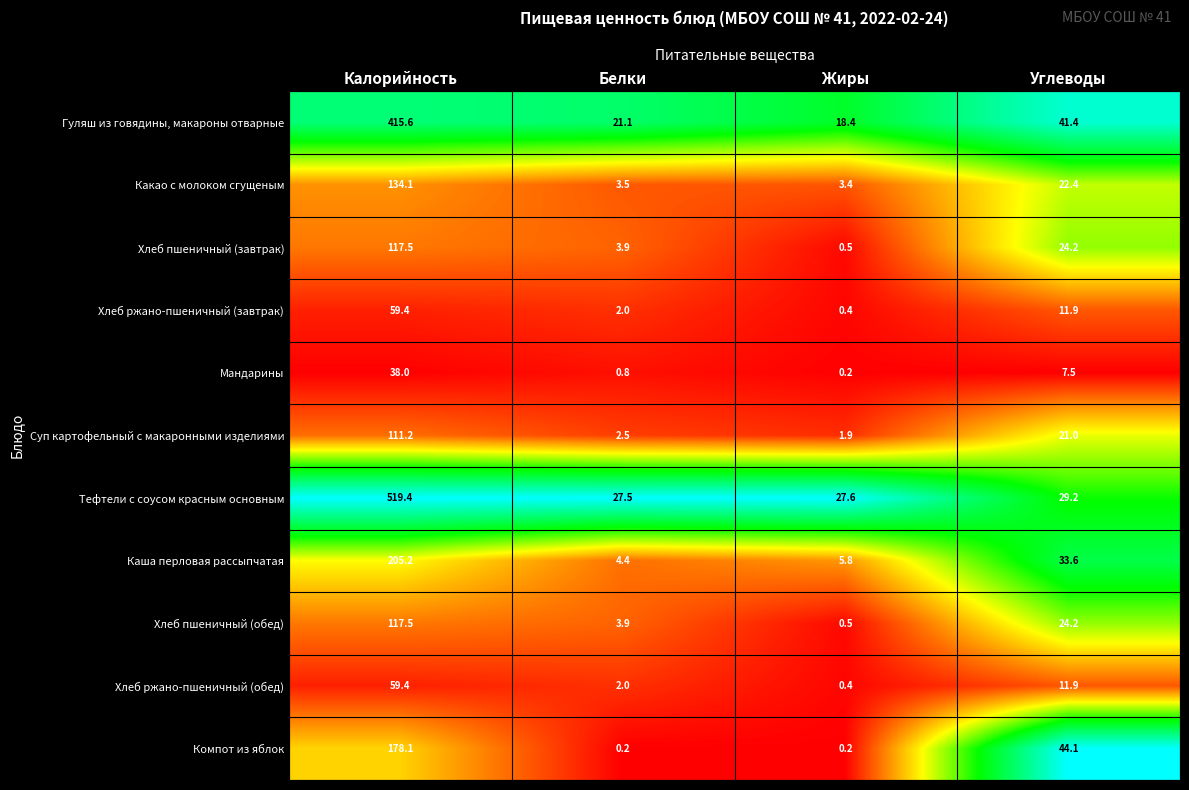

What is the sum of all Тефтели с соусом красным основным values?

603.7